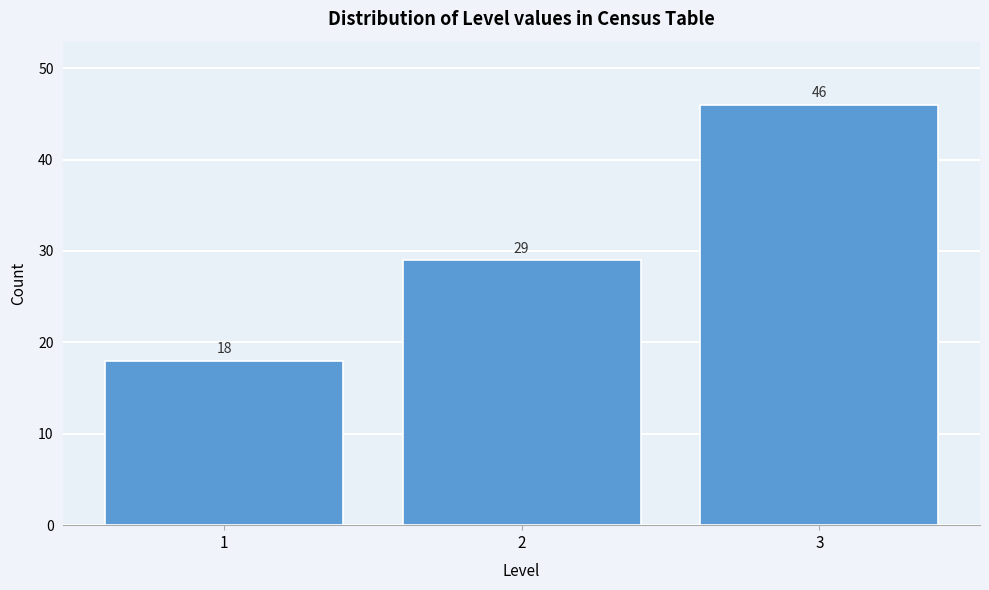

Reading left to right, transcribe all the data shown in this chart.

18	29	46